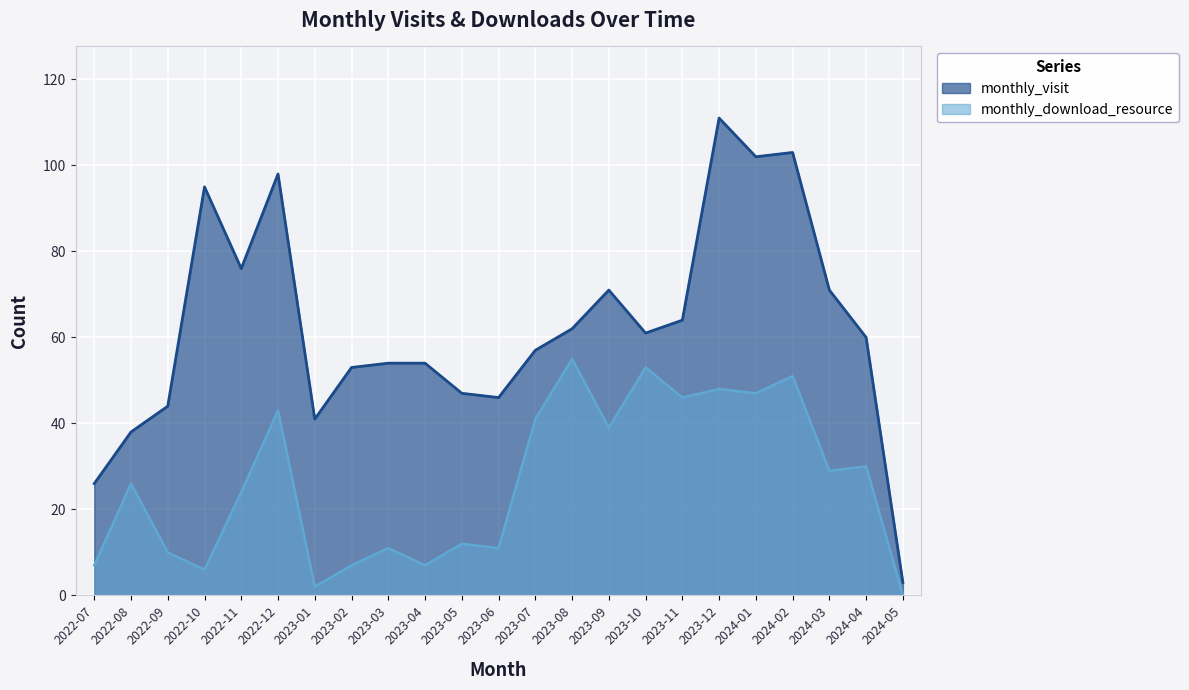

True or false: monthly_visit and monthly_download_resource cross at least once.

False